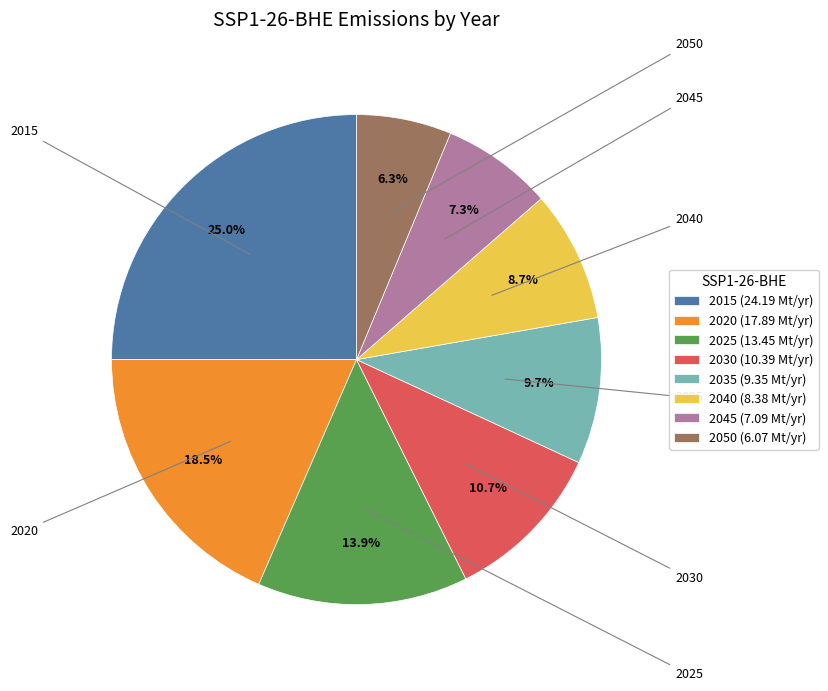

How many segments does this pie chart have?

8